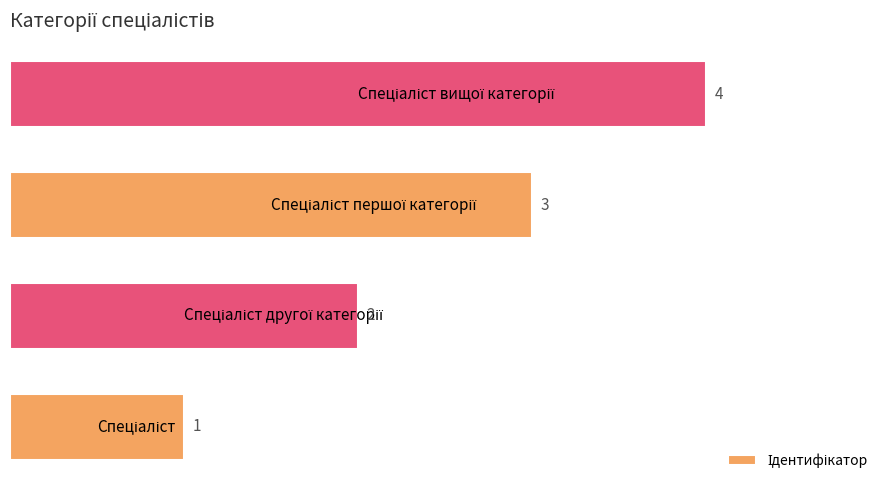

What is the sum of all values?

10